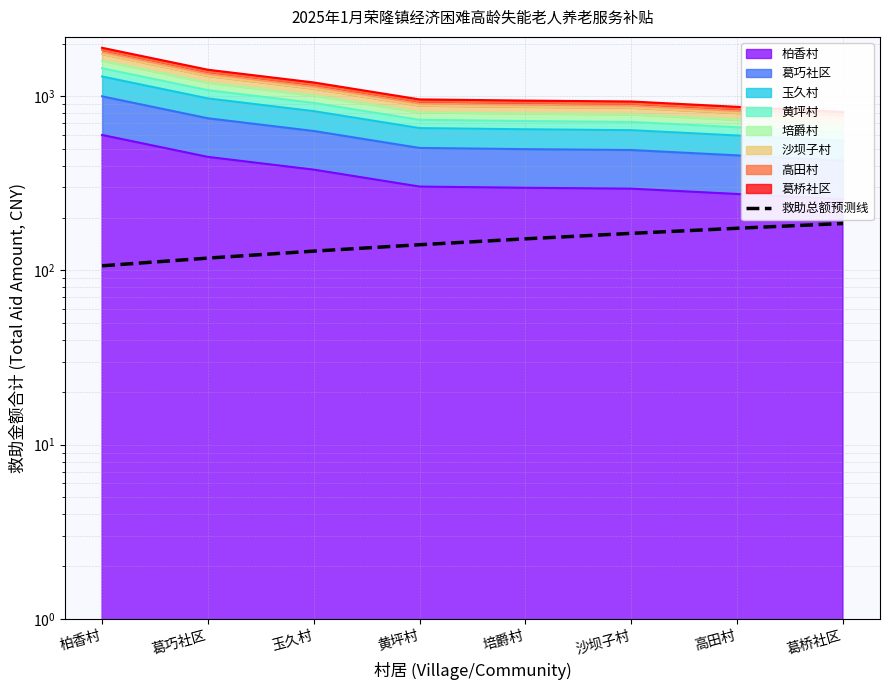

True or false: there are more than 1 points higher than both neighbors.

False